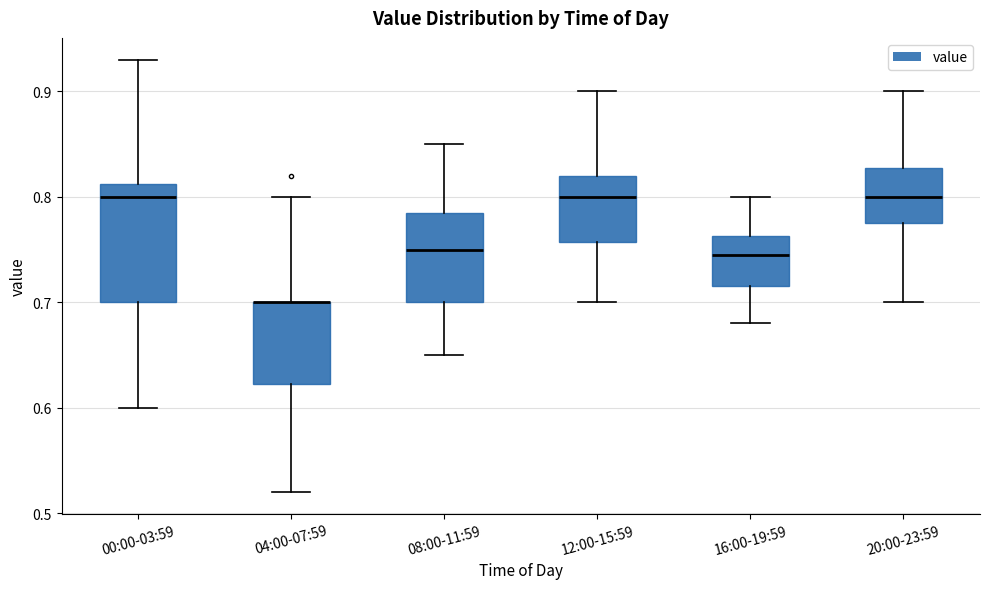

Comparing the boxes themselves (not the whiskers), which one is the tallest?

00:00-03:59